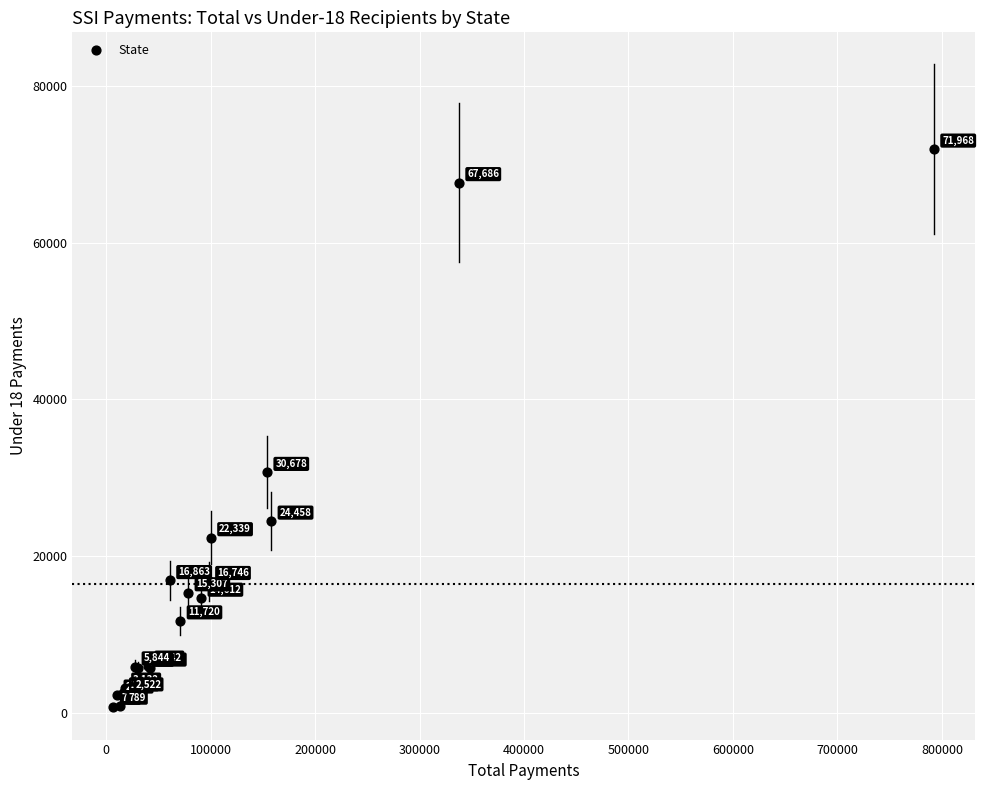

What Y value in the scatter plot is closest to 36367?

30678